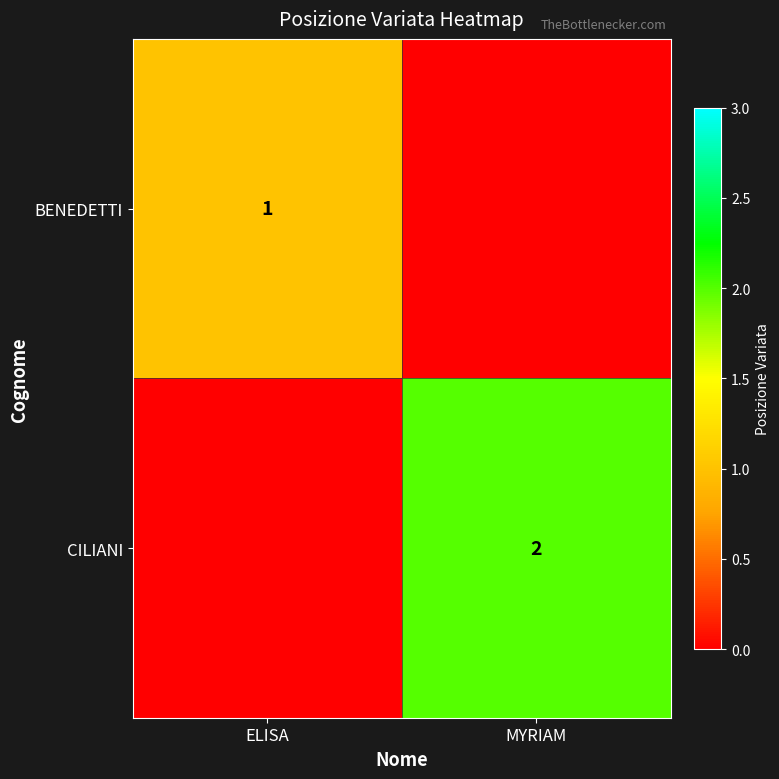

Is it true that CILIANI equals 2 at MYRIAM?

True